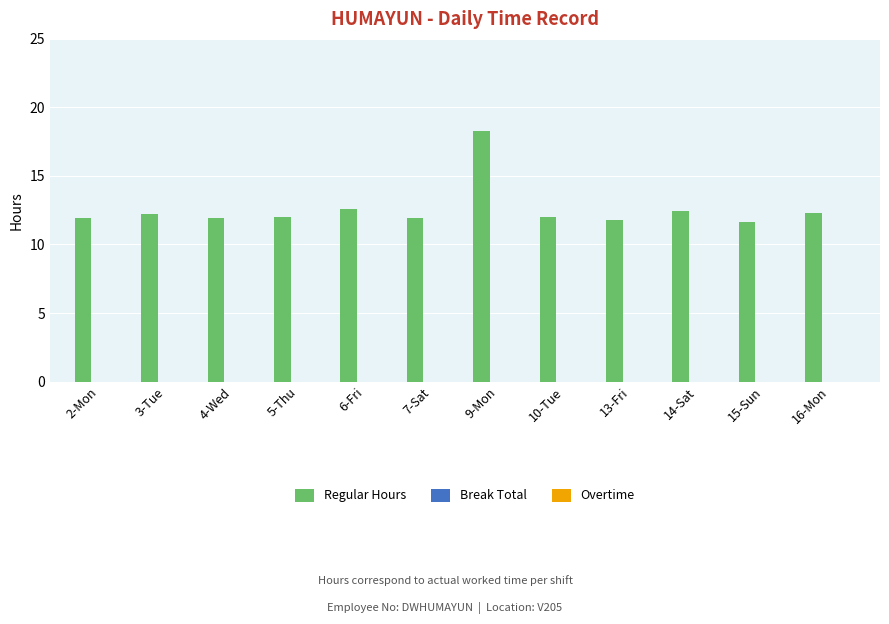

The value at 14-Sat is 18.5. True or false?

False